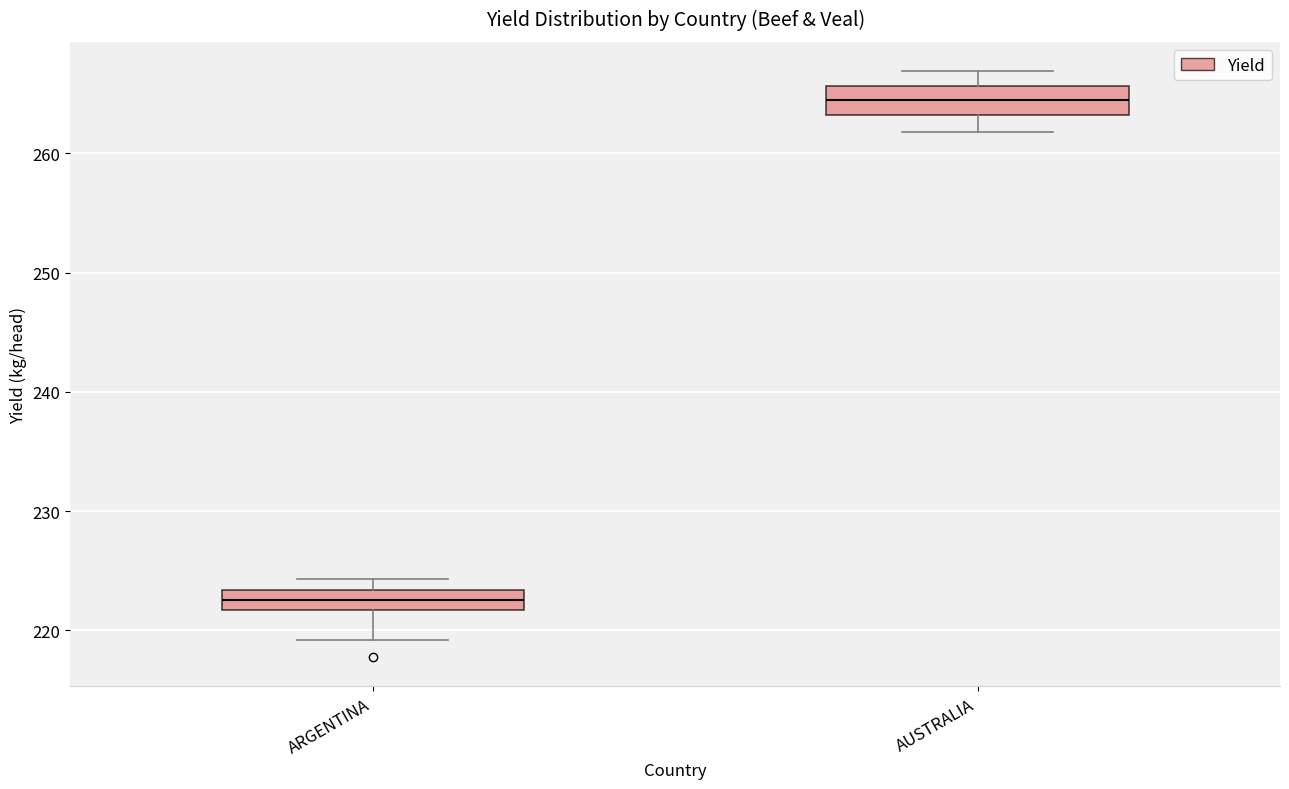

Reading left to right, transcribe this box plot: for each box, give where its median line is, the range the box spans, and where its two whiskers end, as read against the y-axis. The values are not printed on the chart, so give them approximately, as read against the axis.

ARGENTINA: median 223 (inside the box), box 222 to 223, whiskers 219 to 224
AUSTRALIA: median 264, box 263 to 266, whiskers 262 to 267